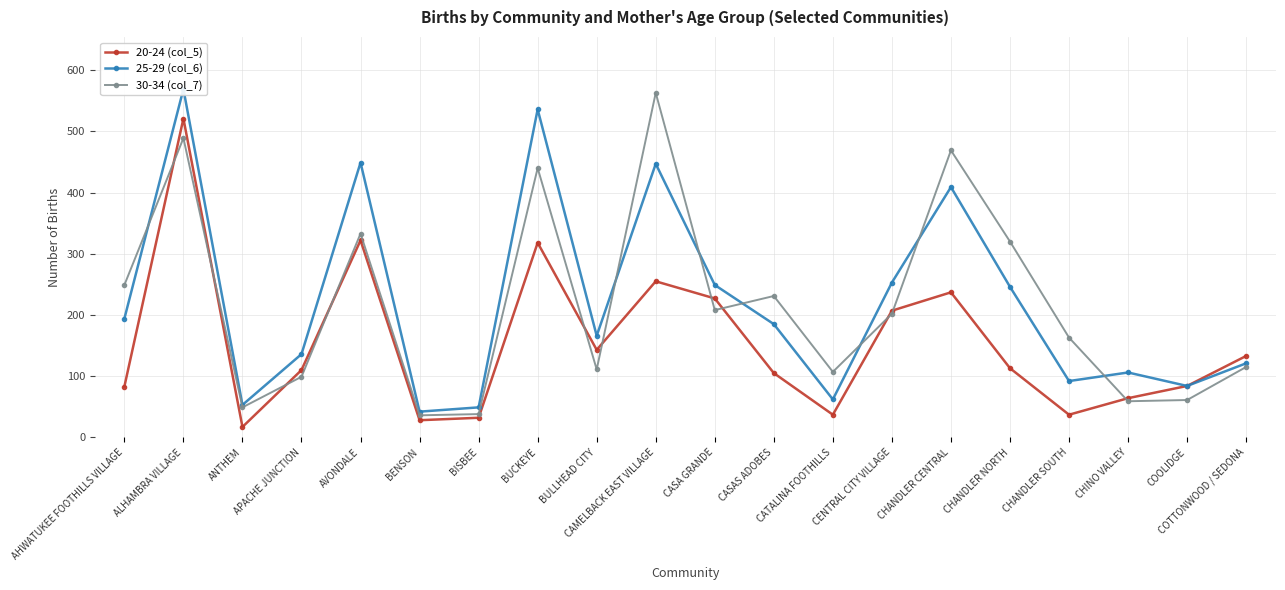

What is the sum of the 25-29 (col_6) values at BUCKEYE and CASAS ADOBES?

721